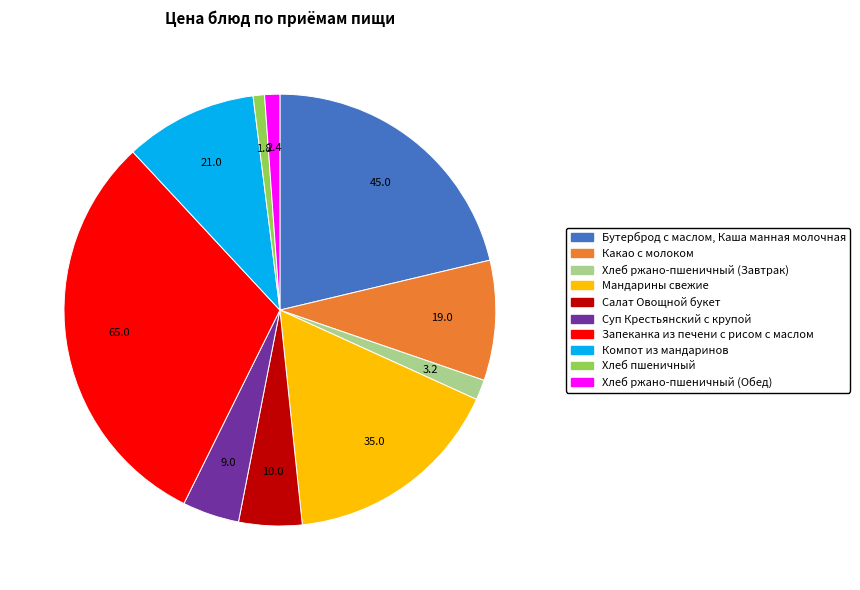

Is the sum of Компот из мандаринов and Салат Овощной букет greater than half?

No